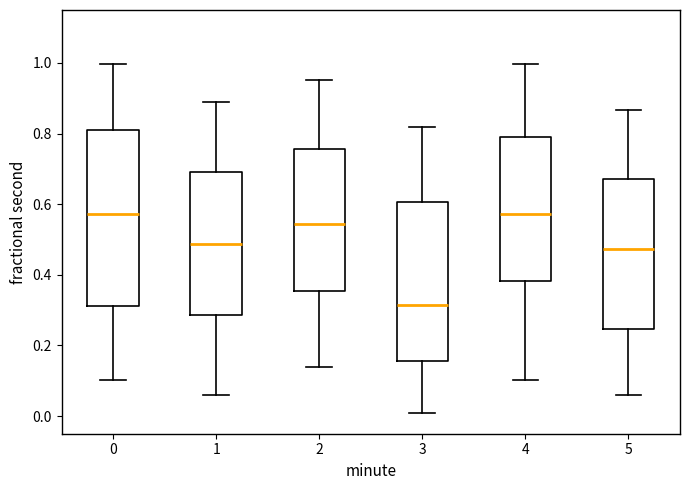

Reading left to right, transcribe this box plot: for each box, give where its median line is, the range the box spans, and where its two whiskers end, as read against the y-axis. The values are not printed on the chart, so give them approximately, as read against the axis.

0: median 0.58, box 0.32 to 0.82, whiskers 0.10 to 1.00
1: median 0.48, box 0.28 to 0.70, whiskers 0.06 to 0.90
2: median 0.54, box 0.36 to 0.76, whiskers 0.14 to 0.96
3: median 0.32, box 0.16 to 0.60, whiskers 0.00 to 0.82
4: median 0.58, box 0.38 to 0.78, whiskers 0.10 to 1.00
5: median 0.48, box 0.24 to 0.68, whiskers 0.06 to 0.86